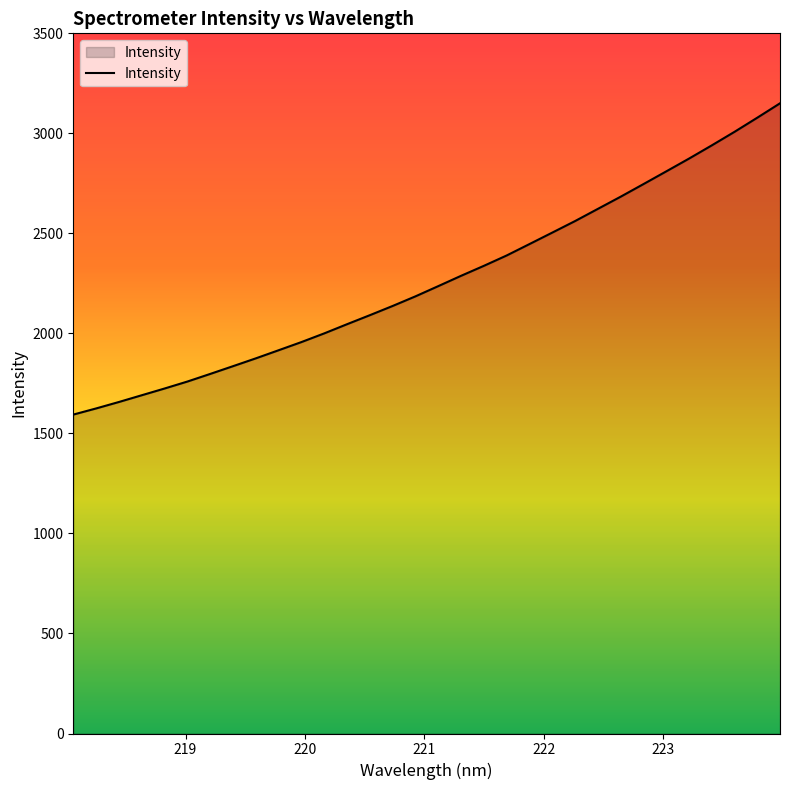

What is the greatest value displayed?

3150.2